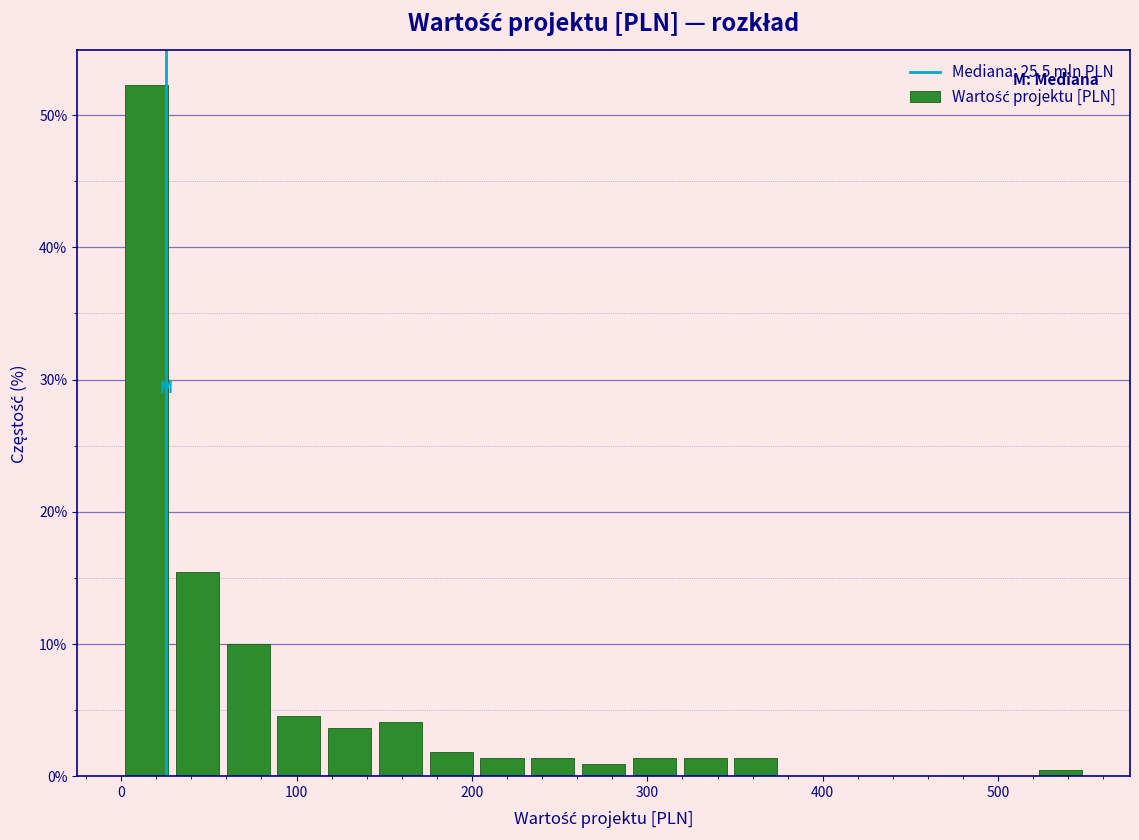

Read against the x-axis, roughly where is the centre of the tallest bar?

10